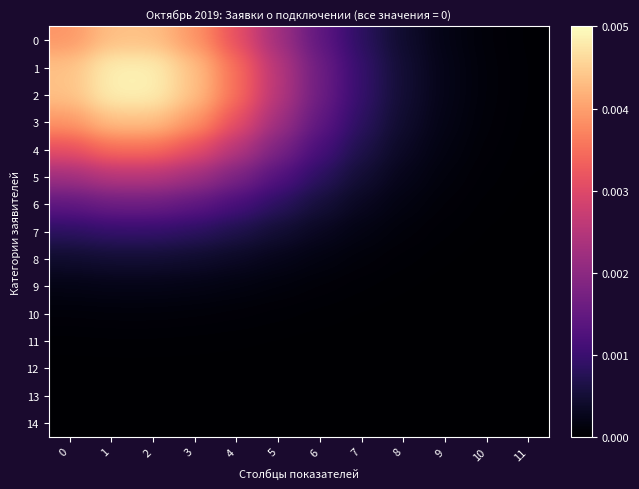

Rank the series by their maximum value, from highest to lowest.

1, 2, 0, 3, 4, 5, 6, 7, 8, 9, 10, 11, 12, 13, 14